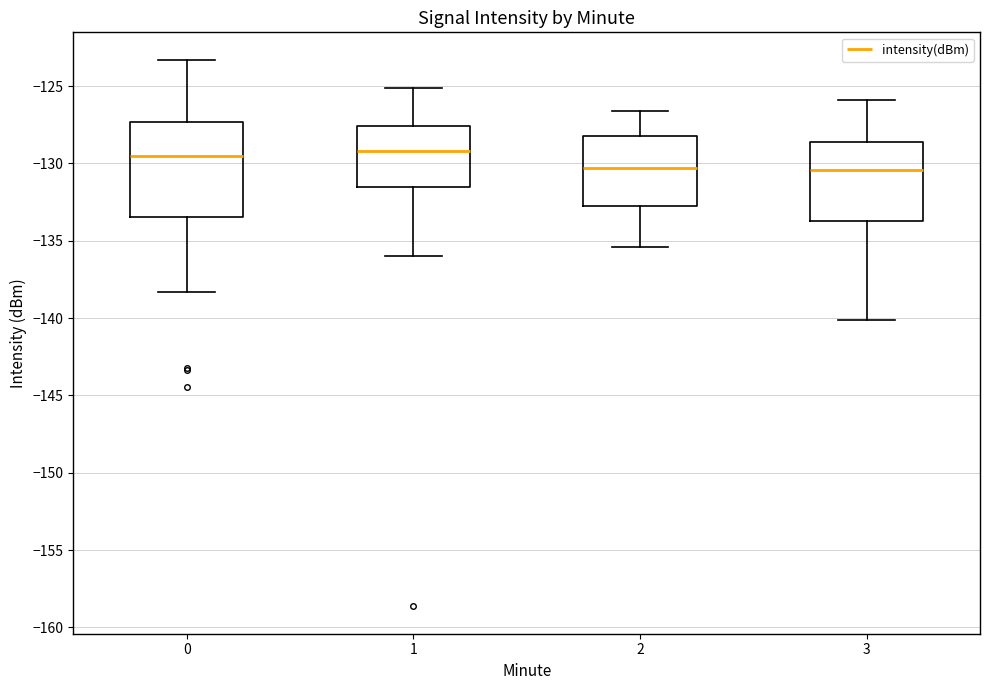

Where does the median line of the box at x = 1 sit on the y-axis? The values are not printed on the chart, so give them approximately, as read against the axis.

-129.0